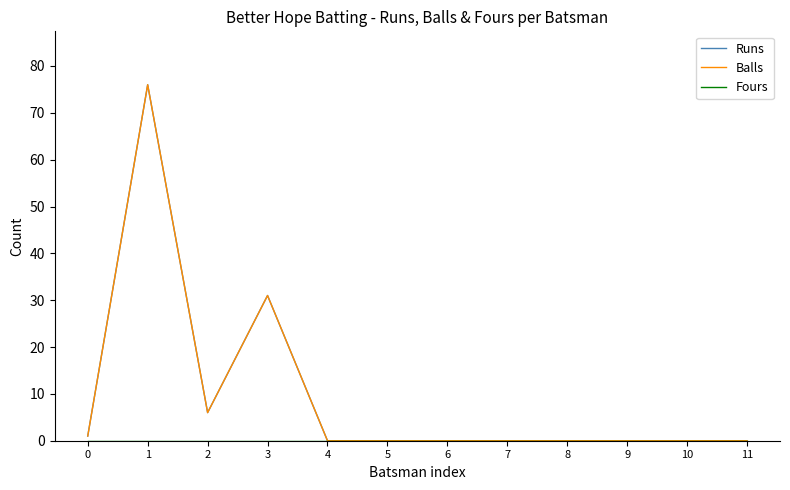

Is this an area chart (filled region under the line)?

No